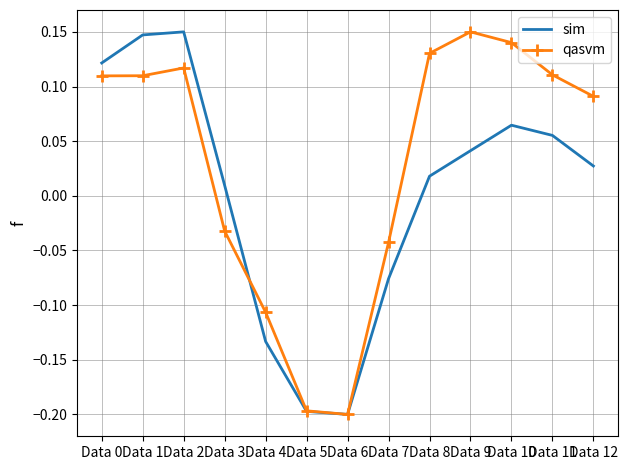

At which category is the sum across all series the highest?

Data 2